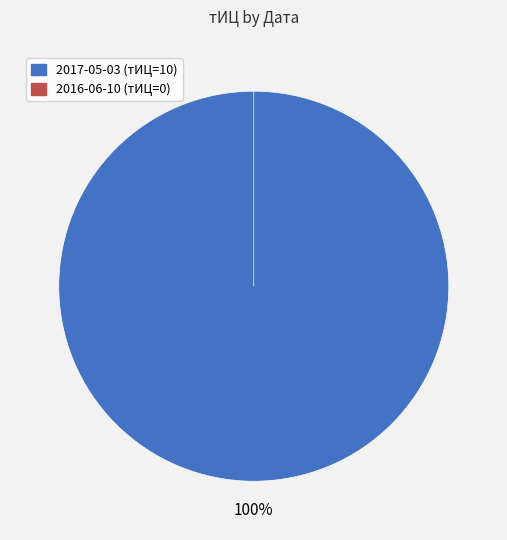

The 2016-06-10 slice represents 0% of the pie. True or false?

True